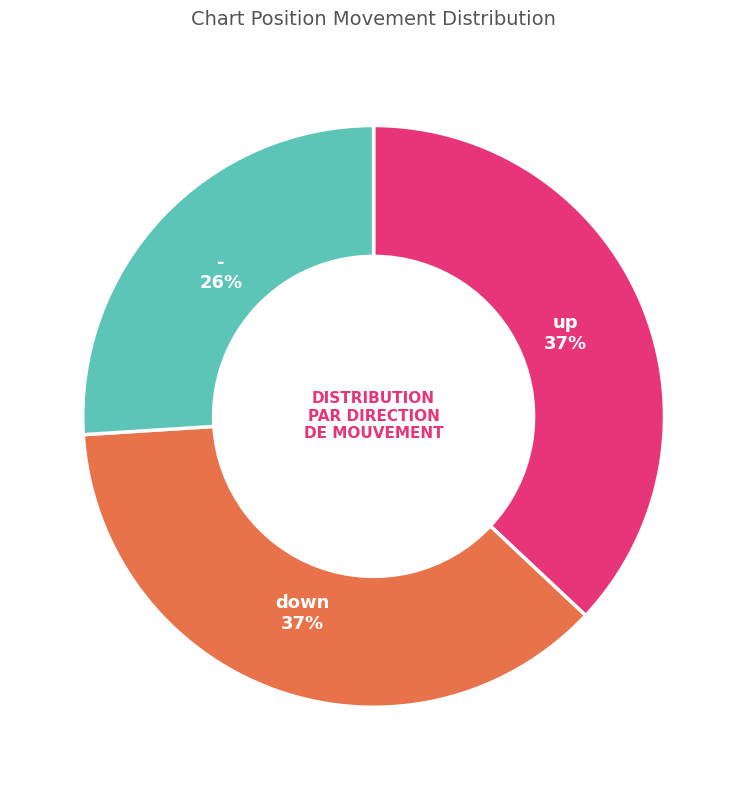

Combined, do down and up account for over 50%?

Yes